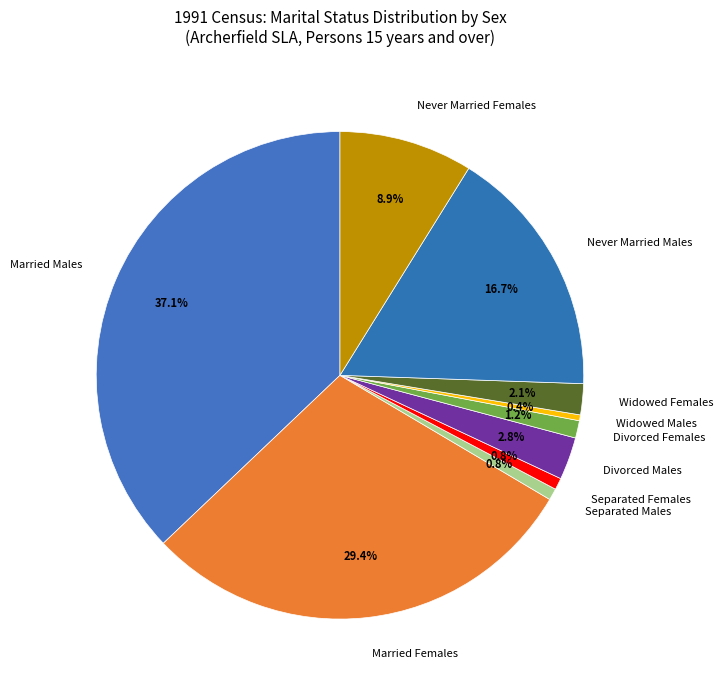

To the nearest percent, what percentage of the pie is Never Married Males?

17%